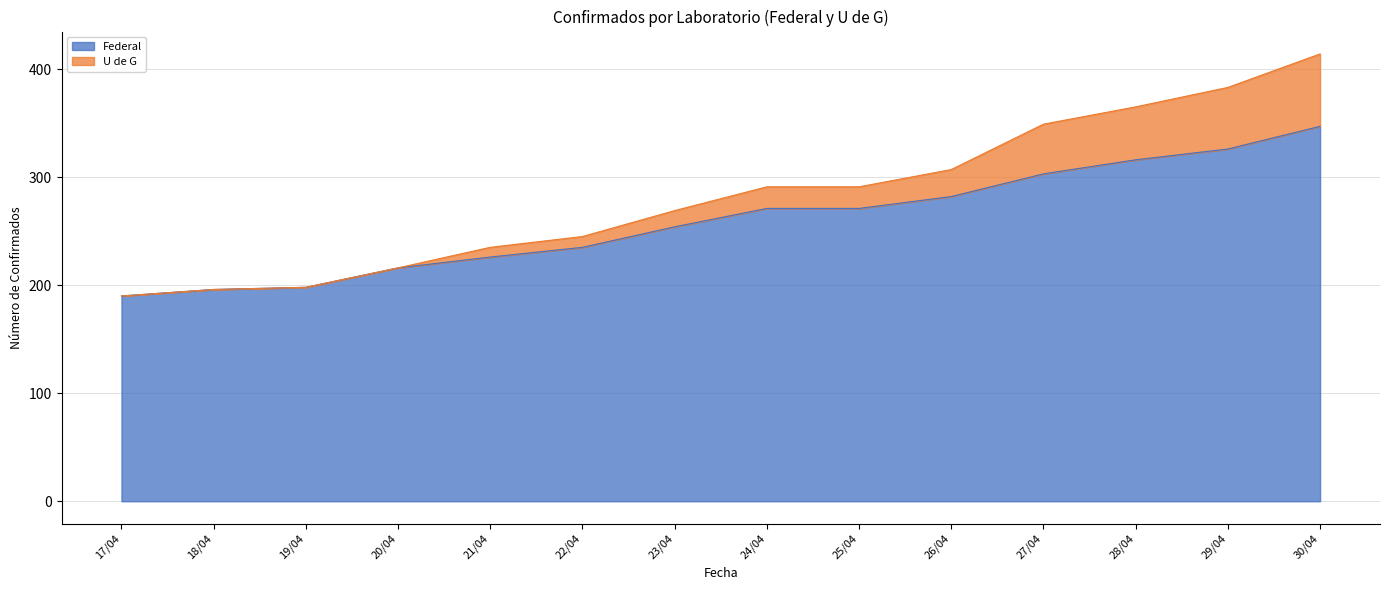

What is the difference between the maximum and minimum values in the Federal series?

157